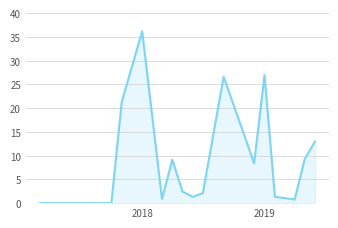

What is the difference between the maximum and minimum values?

36.2